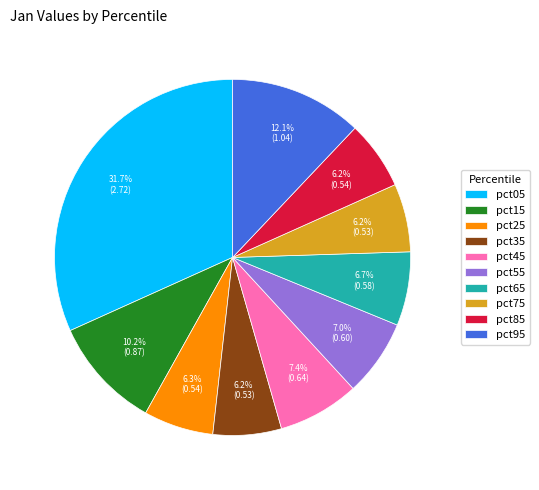

What percentage is the pct55 slice, to the nearest percent?

7%